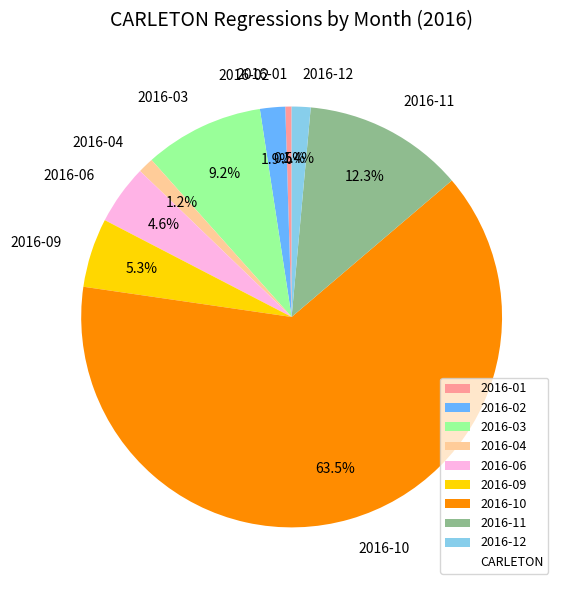

To the nearest percent, what portion does 2016-02 represent?

2%